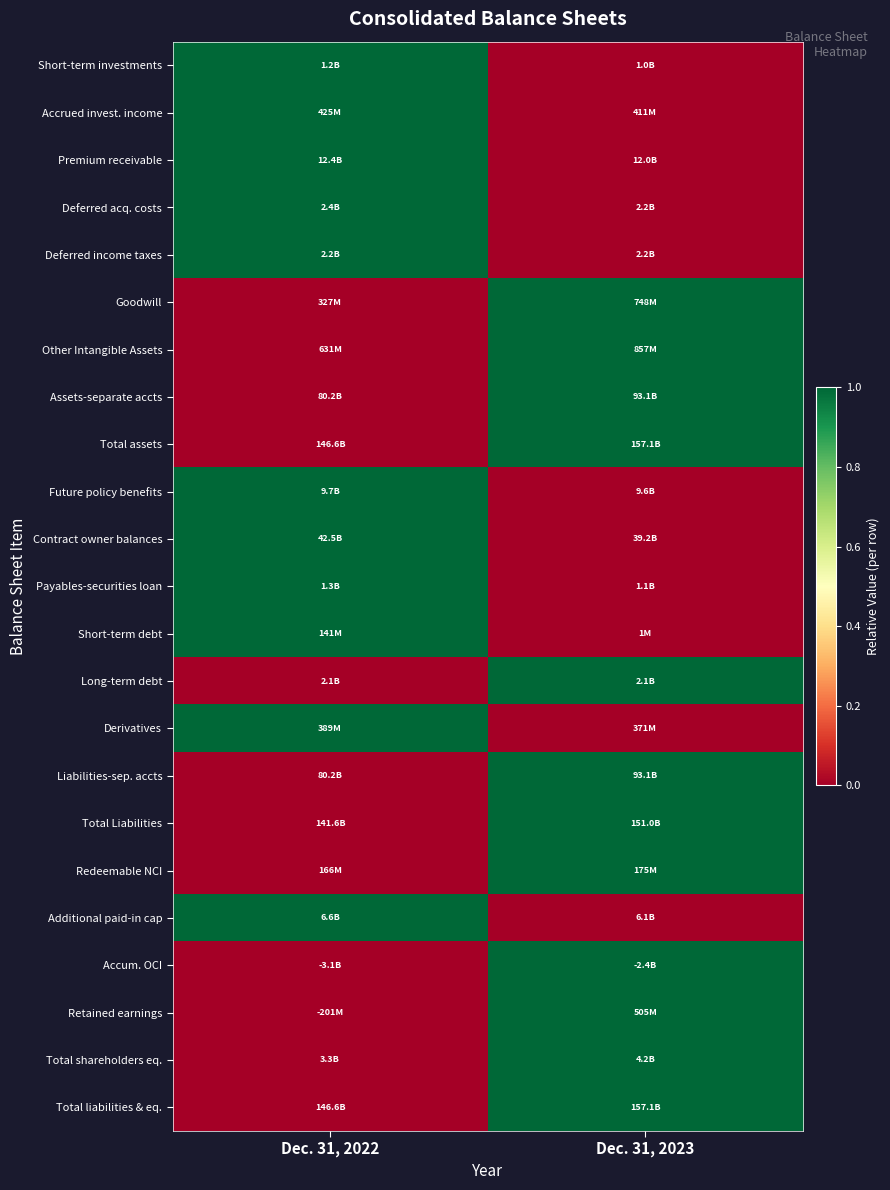

Between Dec. 31, 2022 and Dec. 31, 2023, which is larger?

Dec. 31, 2022